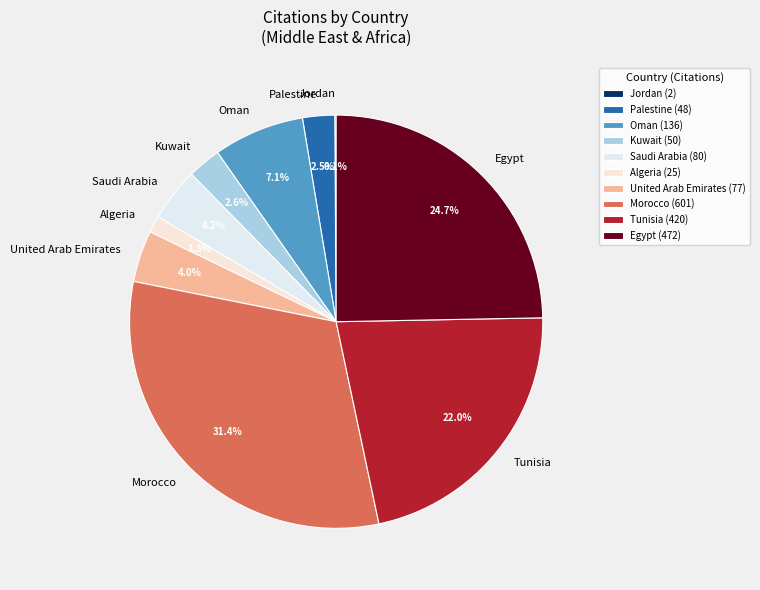

Combined, do Kuwait and Tunisia account for over 50%?

No